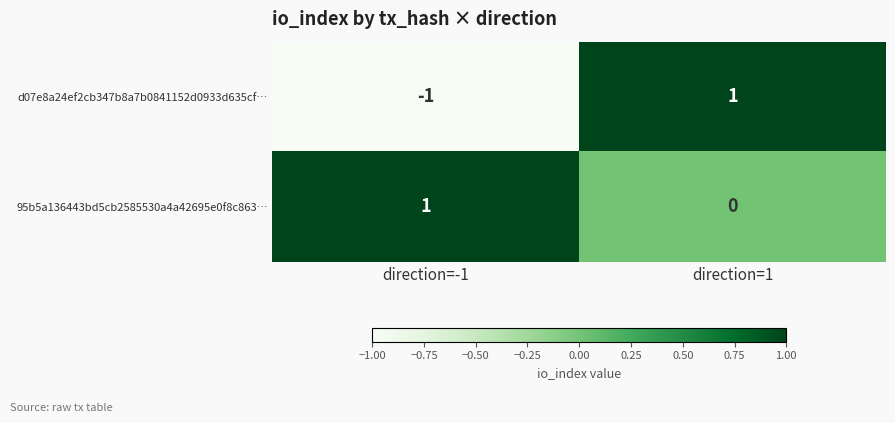

Which series has the largest total across all categories?

95b5a136443bd5cb2585530a4a42695e0f8c863…